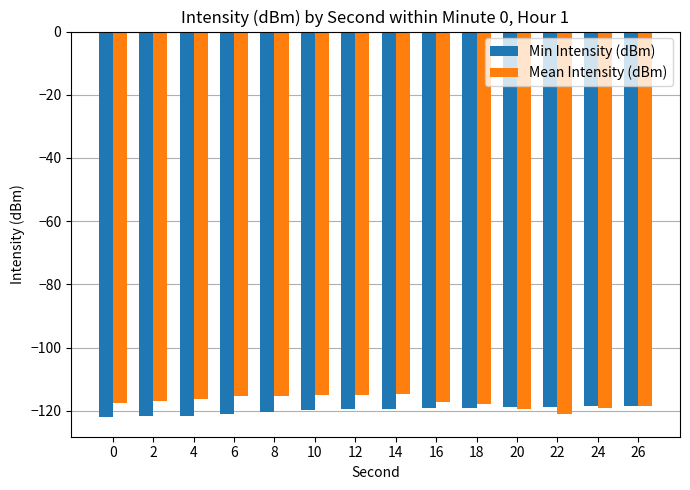

Rank the series at 12 from lowest to highest value.

Min Intensity (dBm), Mean Intensity (dBm)